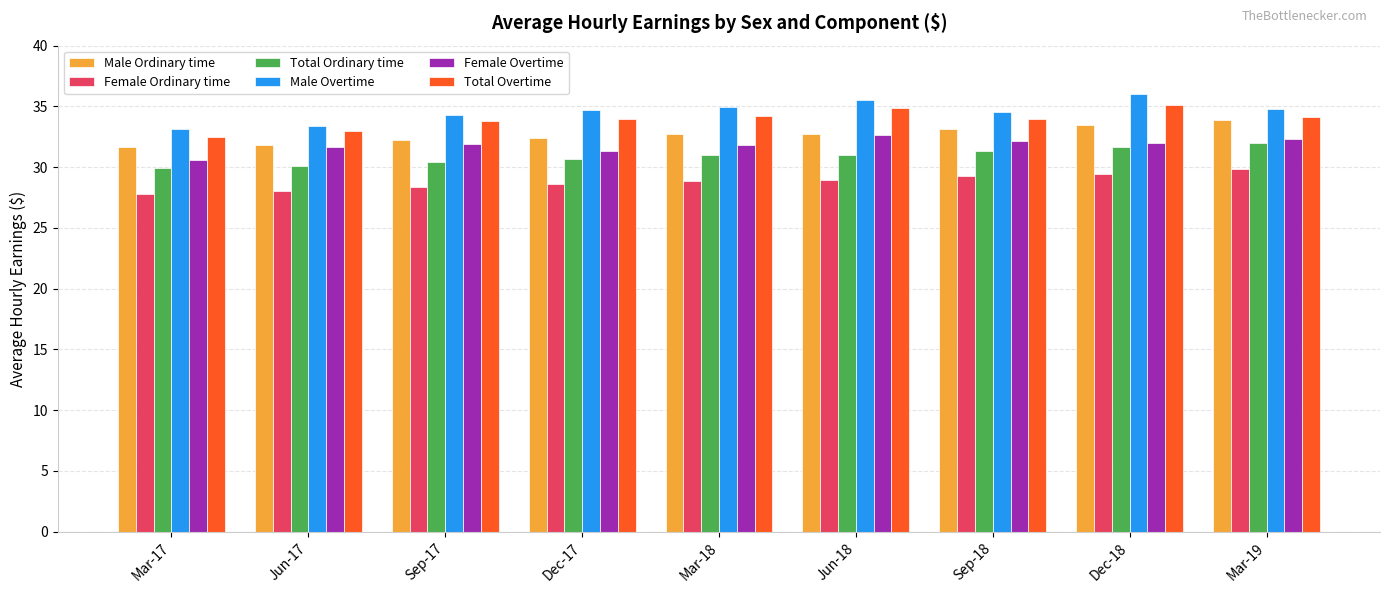

List the series in order of their peak value, highest first.

Male Overtime, Total Overtime, Male Ordinary time, Female Overtime, Total Ordinary time, Female Ordinary time